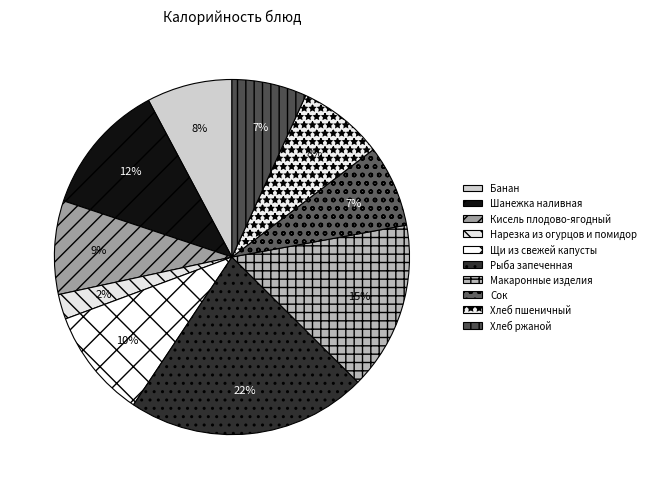

Count the number of slices in the pie.

10